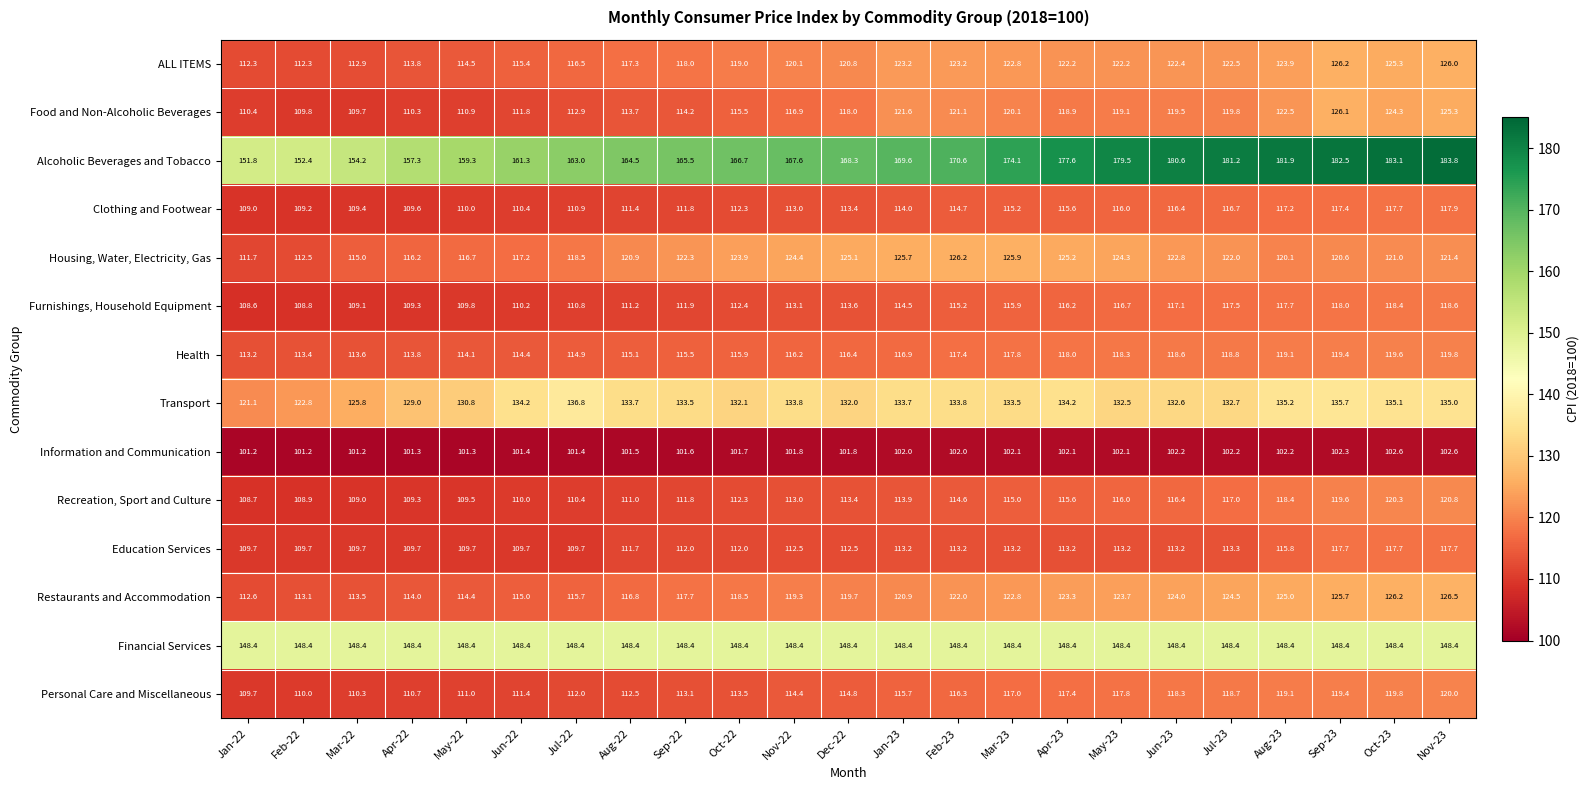

At which label does Housing, Water, Electricity, Gas reach its peak?

Feb-23